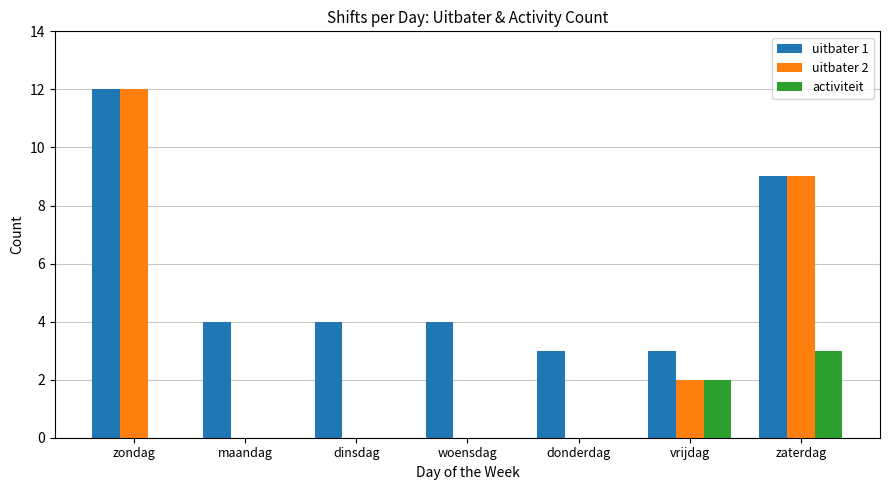

Which category has the highest value across all series?

zondag